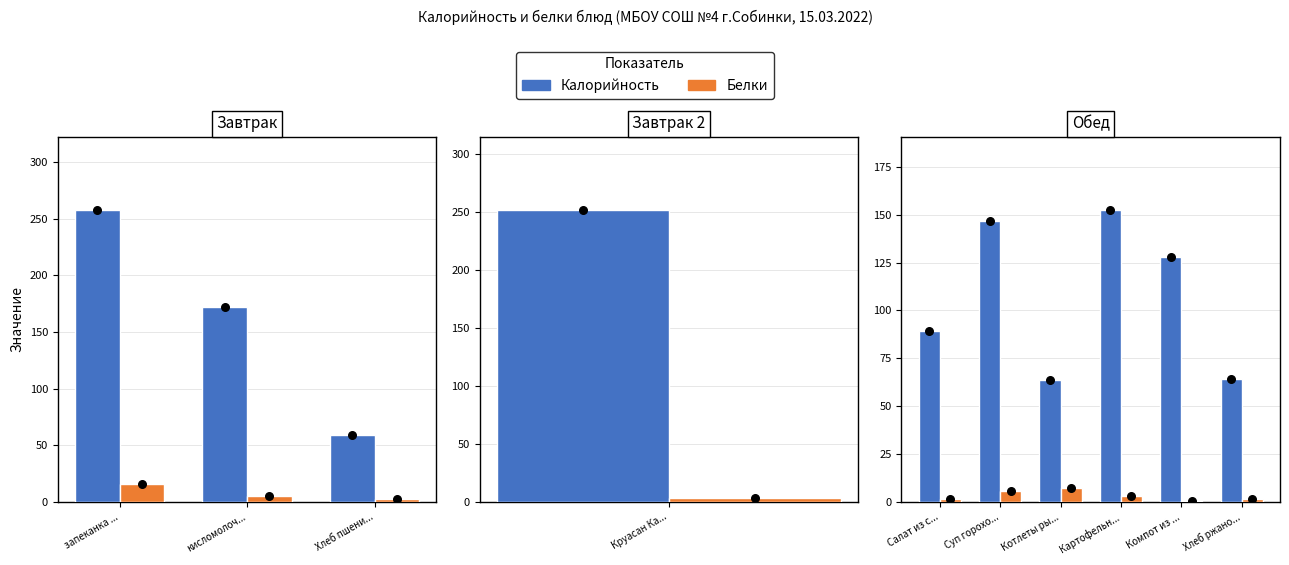

Which series reaches the maximum Y coordinate?

Калорийность